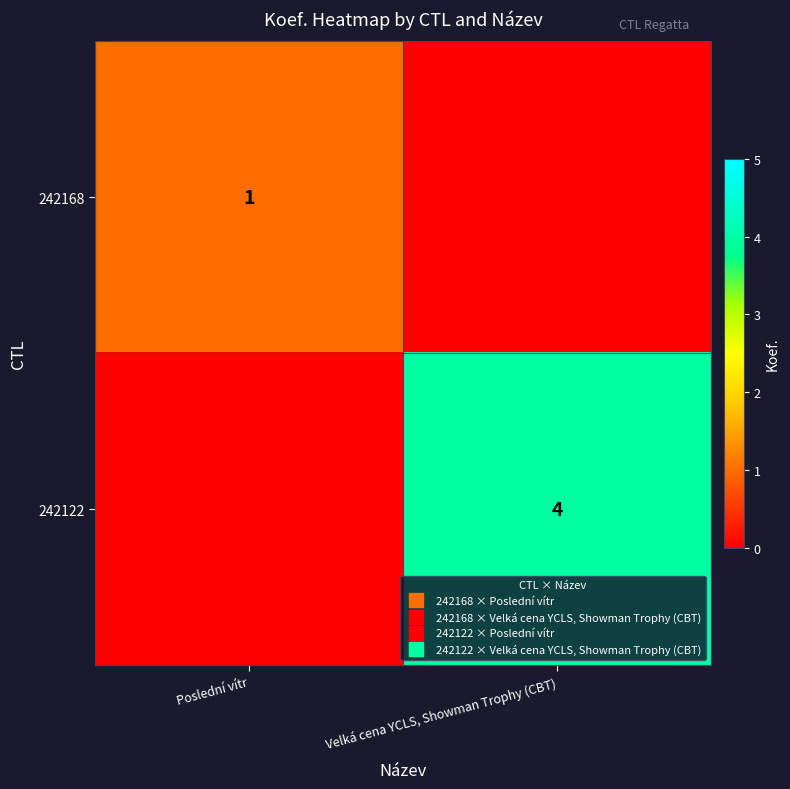

At which label is 242168 closest to 0?

Velká cena YCLS, Showman Trophy (CBT)